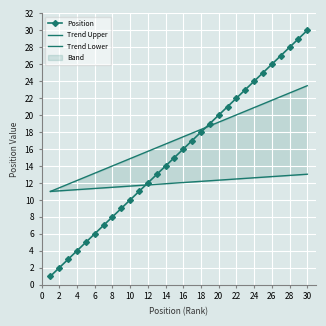

True or false: Position has more than 0 points higher than both neighbors.

False